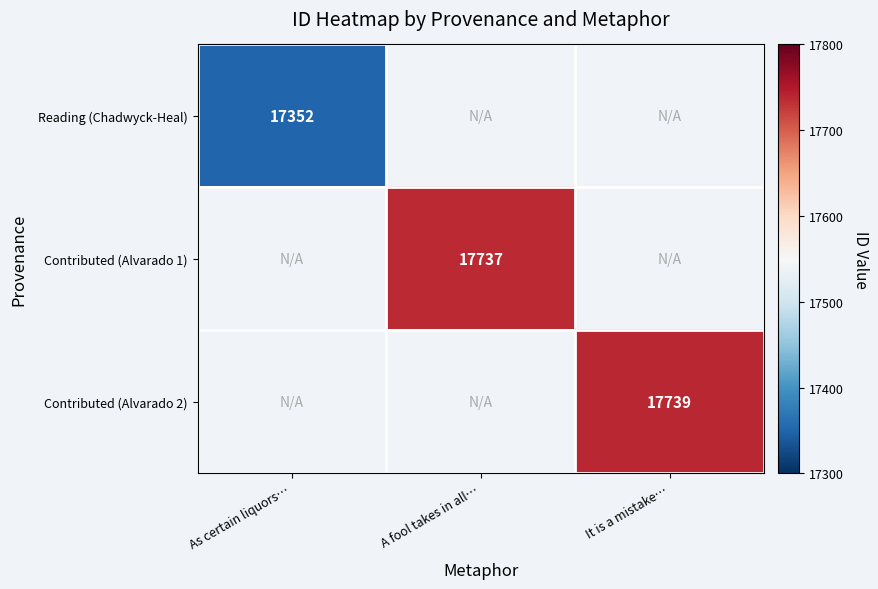

The value of Reading (Chadwyck-Heal) at As certain liquors… is 11067. True or false?

False